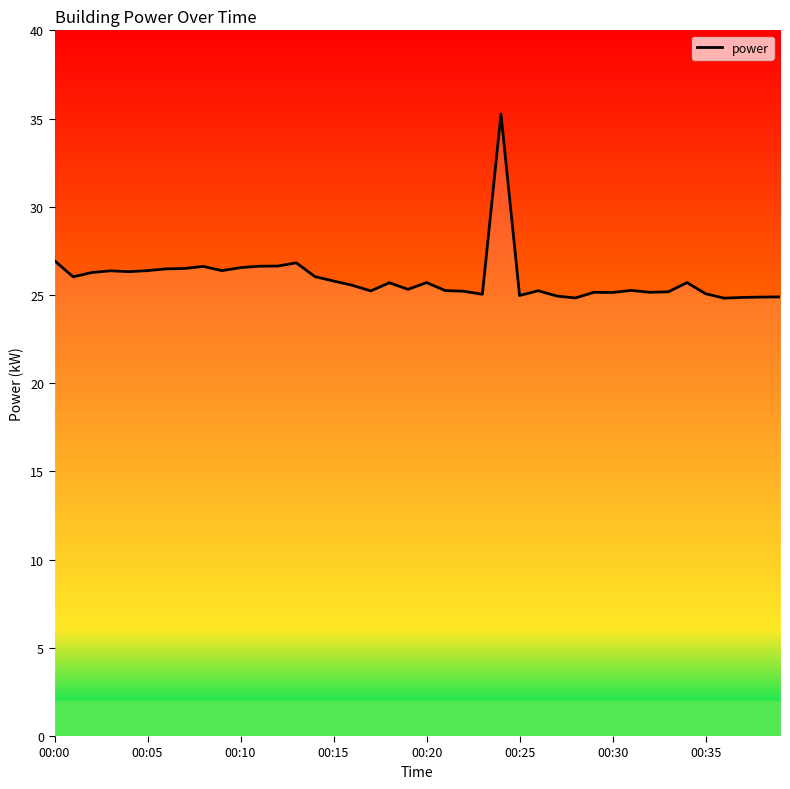

What is the minimum value shown in the chart?

24.8